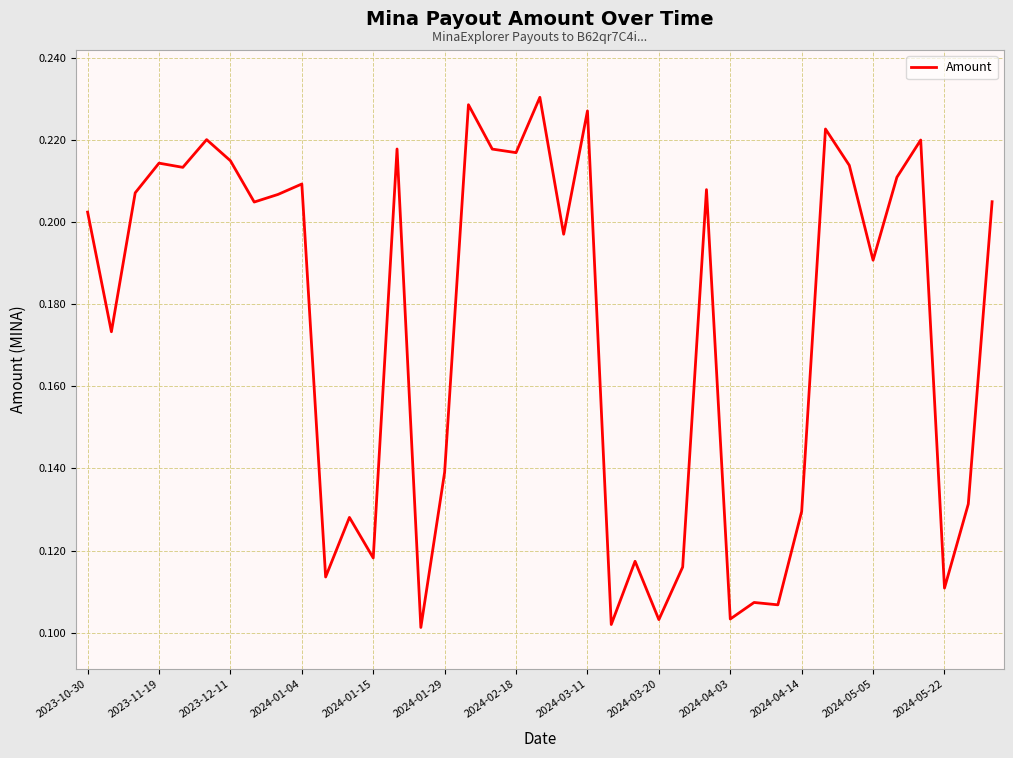

Does the chart have visible grid lines?

Yes